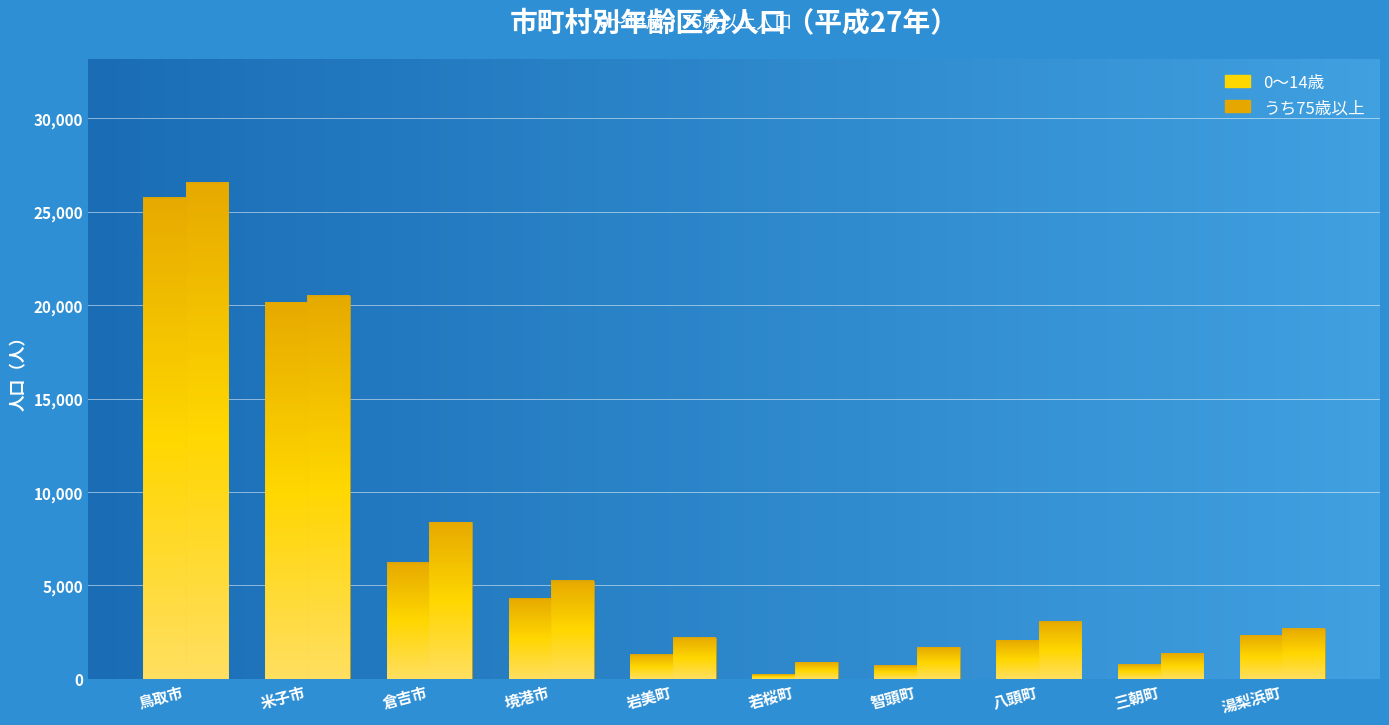

How many data points in 0～14歳 are less than 2326?

5